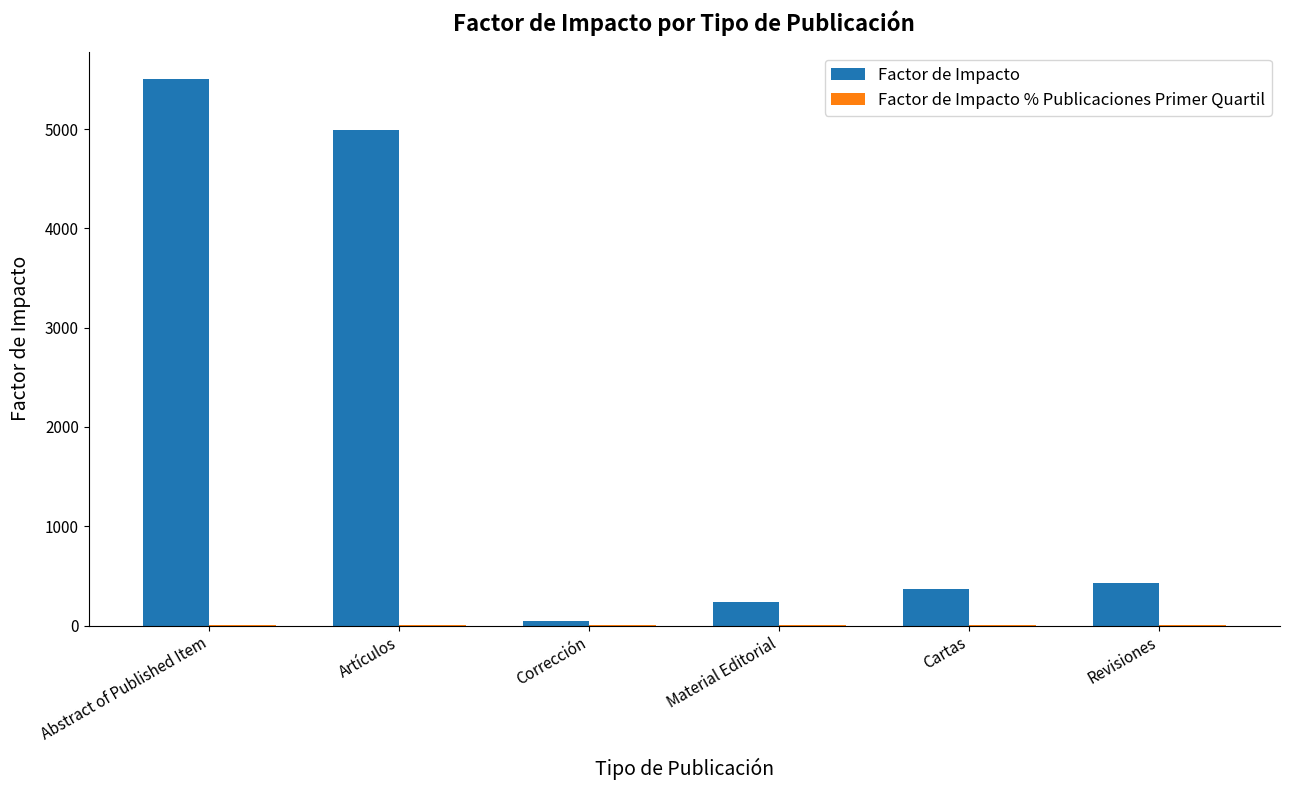

Which series has the largest total across all categories?

Factor de Impacto